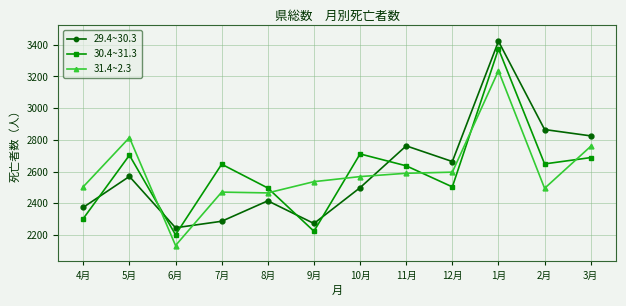

How many lines are shown in the chart?

3